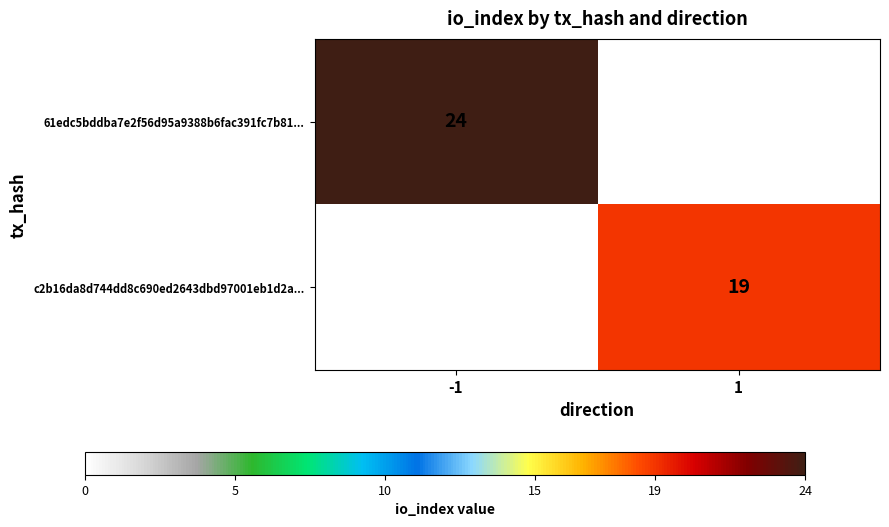

Which label corresponds to the smallest value in the chart?

1